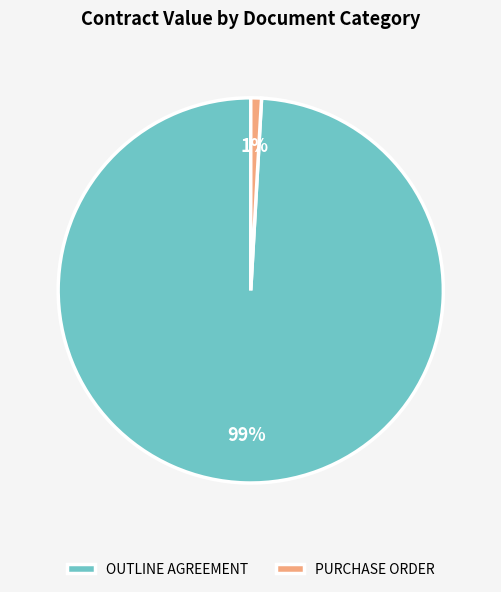

Does PURCHASE ORDER represent more than half of the total?

No